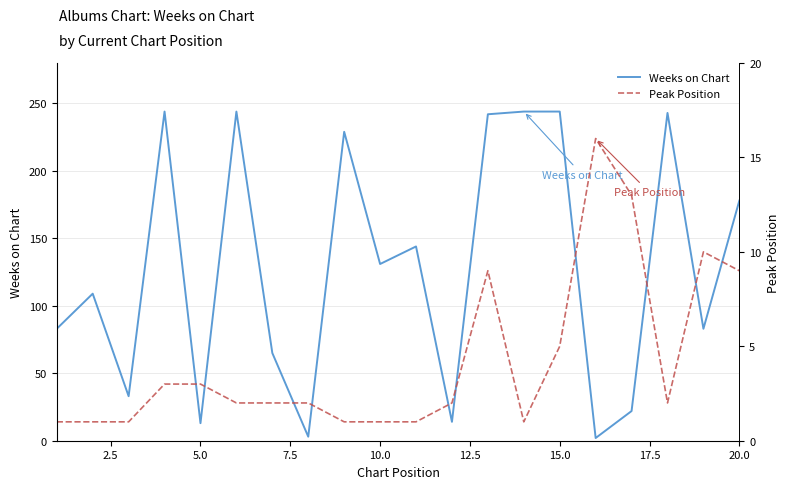

Reading left to right, what are all the values shown in this chart?

Weeks on Chart: 83	109	33	244	13	244	65	3	229	131	144	14	242	244	244	2	22	243	83	178
Peak Position: 1	1	1	3	3	2	2	2	1	1	1	2	9	1	5	16	13	2	10	9